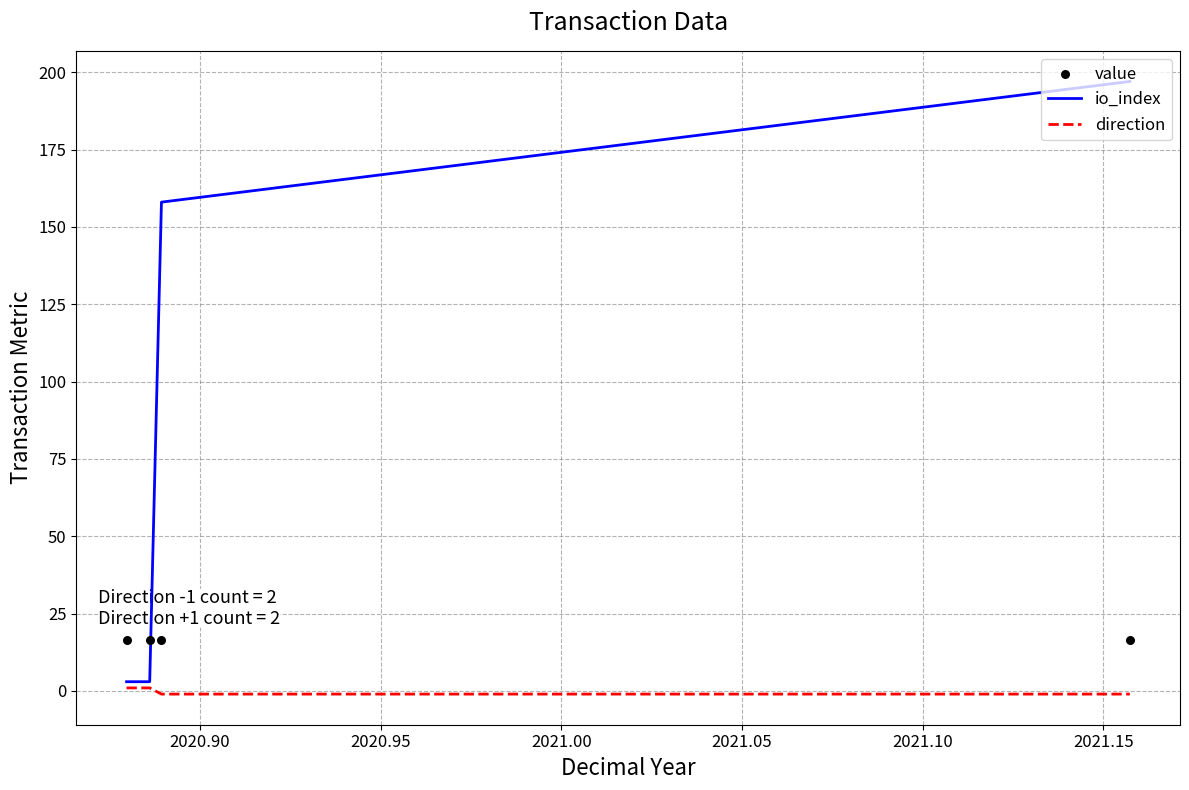

What are all the series names shown in the legend?

io_index, direction, value